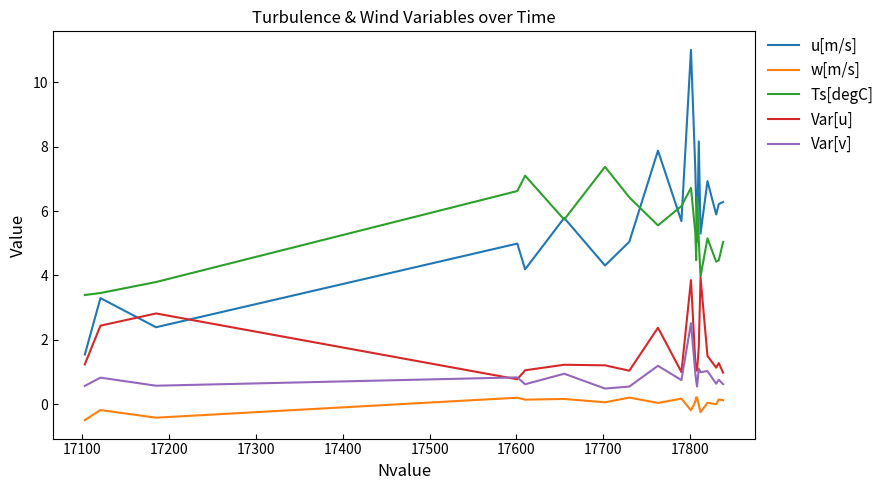

In Var[v], how many points are lower than both neighbors (excluding endpoints)?

7